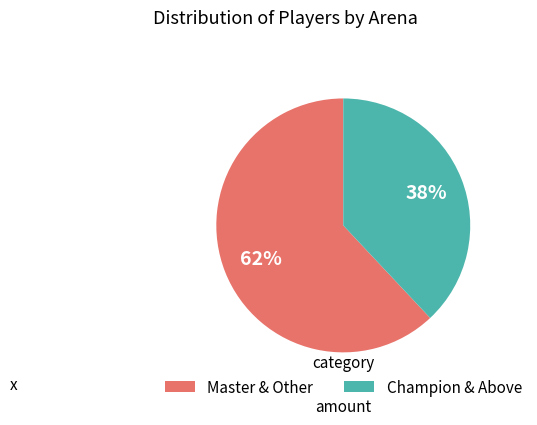

Is there a majority slice in this chart?

Yes